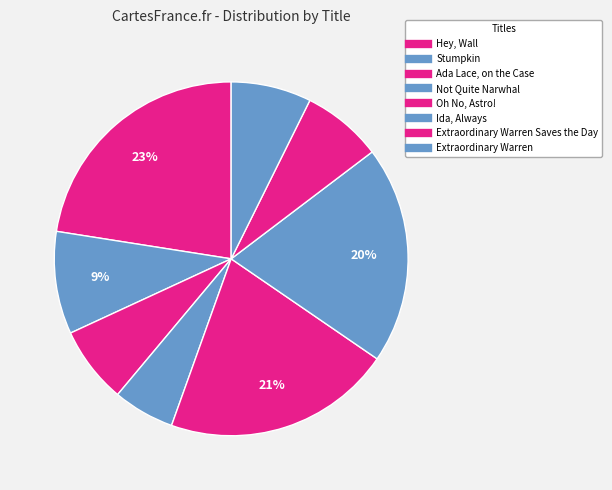

Is there a majority slice in this chart?

No